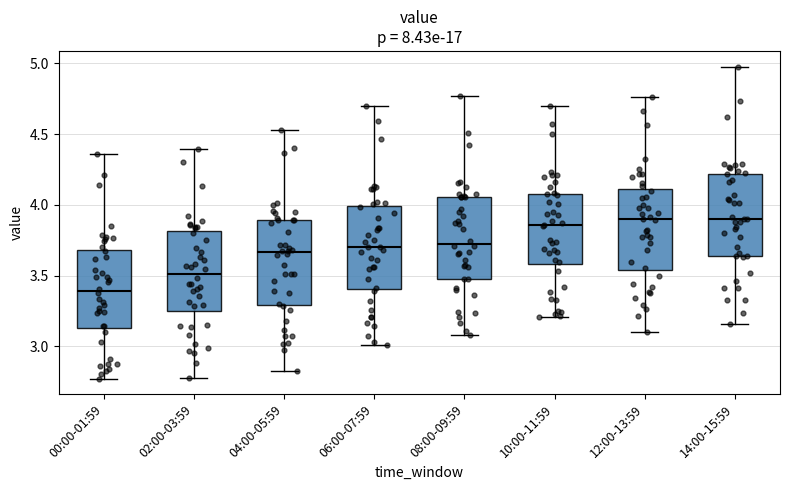

Where is the upper edge of the box for 08:00-09:59 on the y-axis? The values are not printed on the chart, so give them approximately, as read against the axis.

4.05